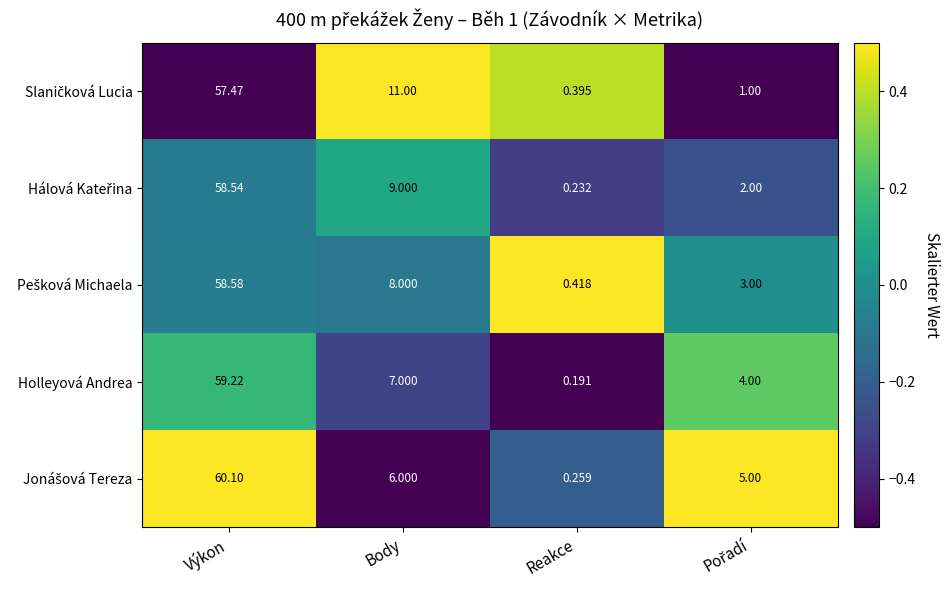

Where does the Holleyová Andrea series first go above 7?

Výkon